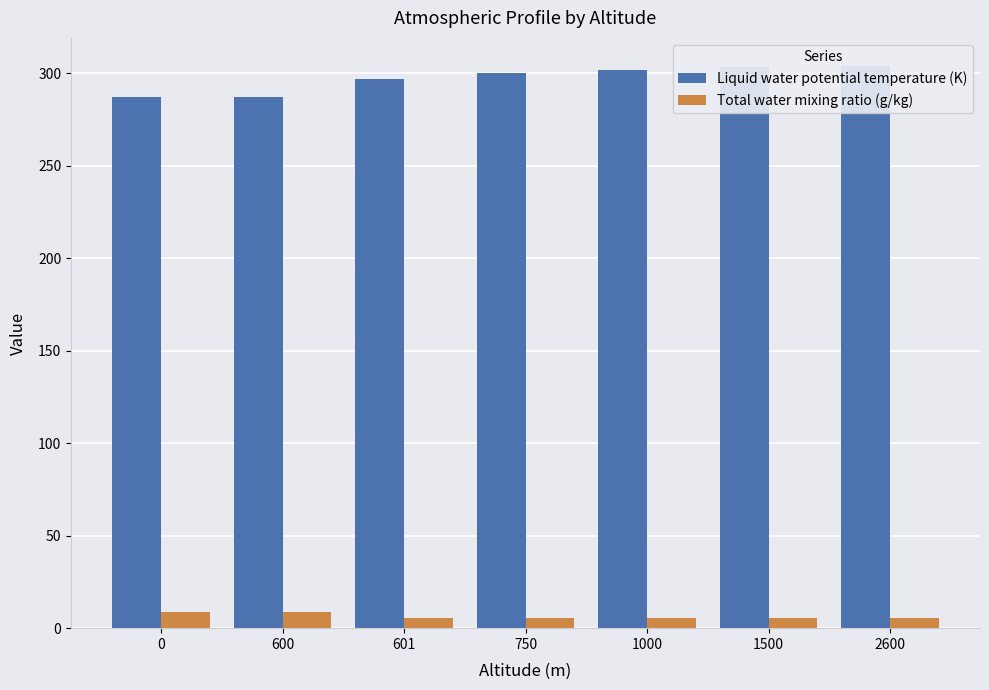

What is the difference between the second highest and minimum values in the Total water mixing ratio (g/kg) series?

3.5